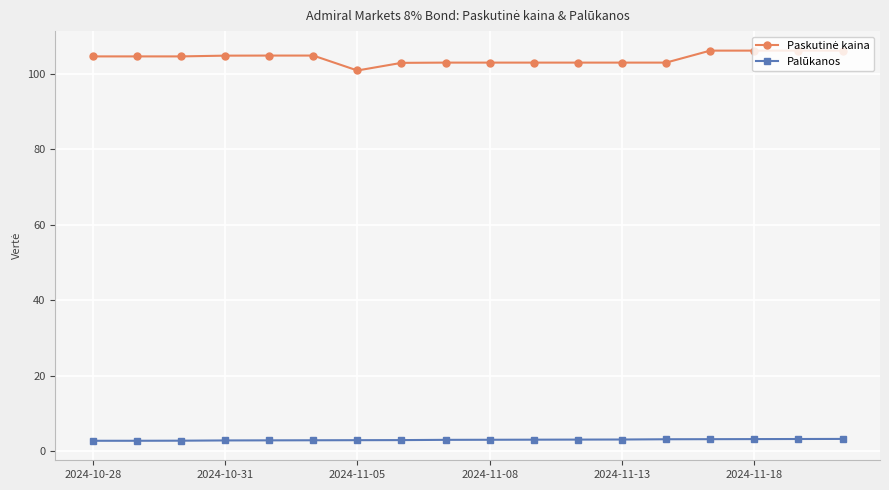

At how many categories does at least one series exceed 43?

18